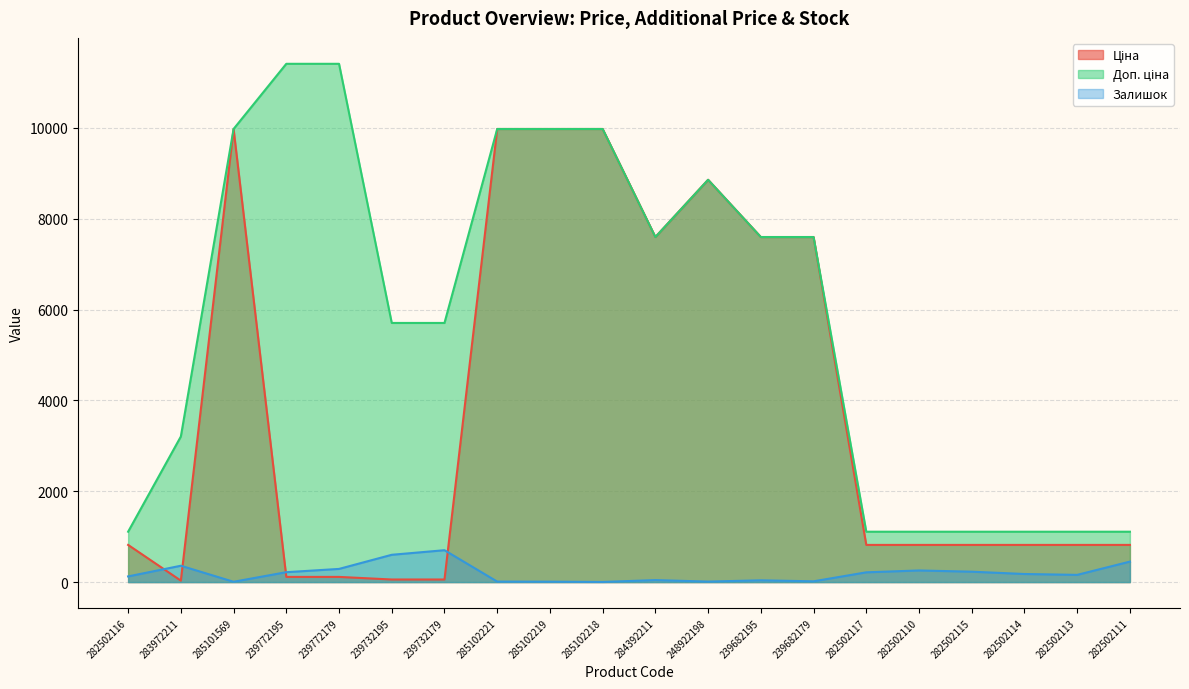

What is the average value of the Доп. ціна series?

5837.3